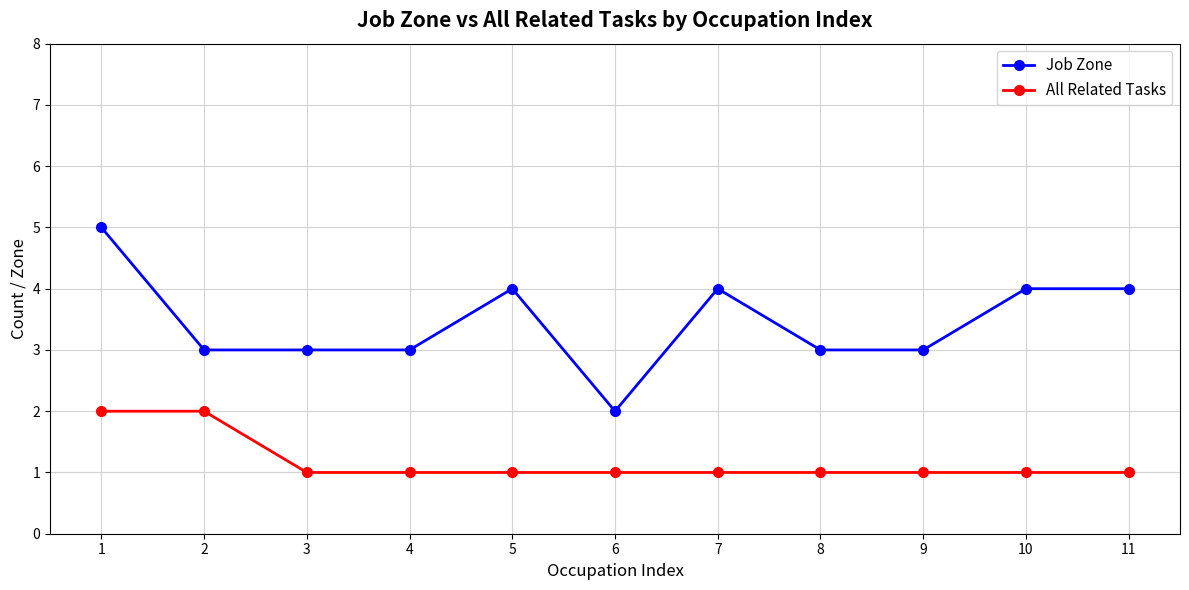

What is the difference between the maximum and minimum values in the All Related Tasks series?

1